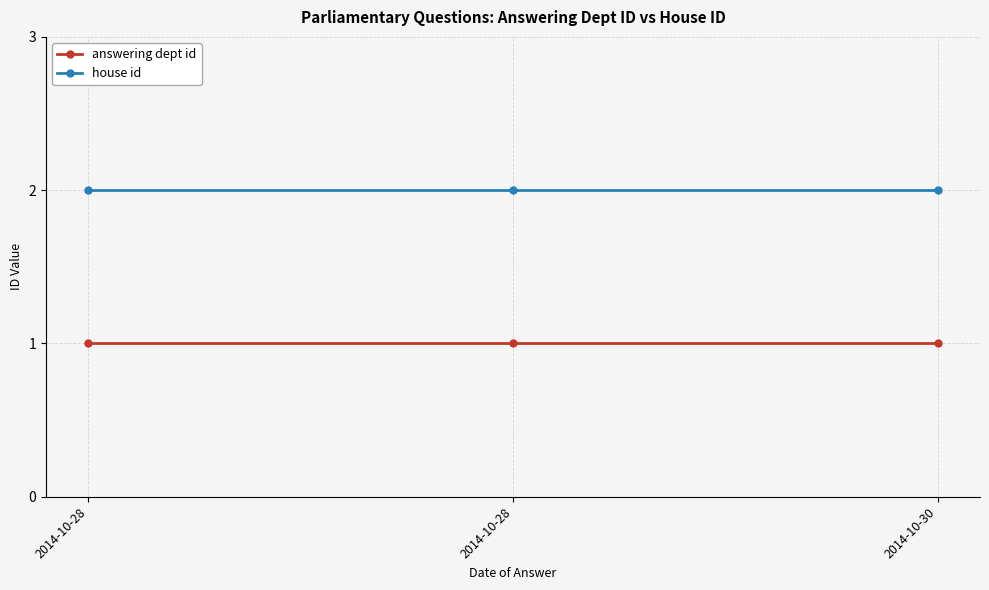

Is this an area chart (filled region under the line)?

No